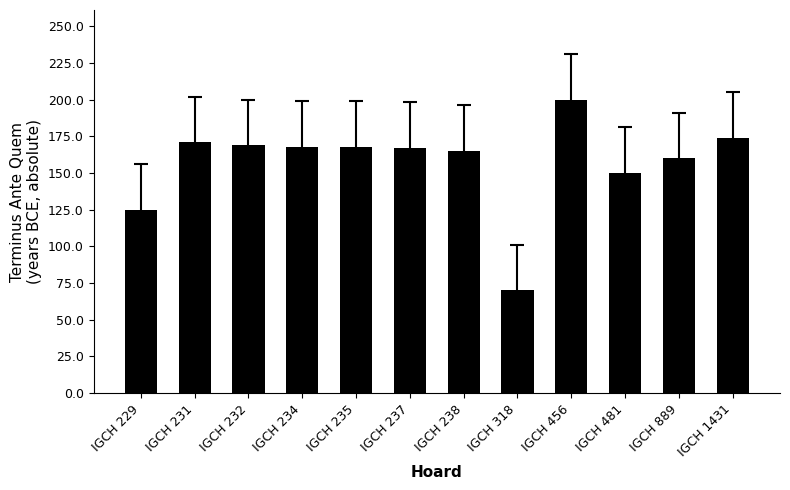

Count the number of categories in the chart.

12